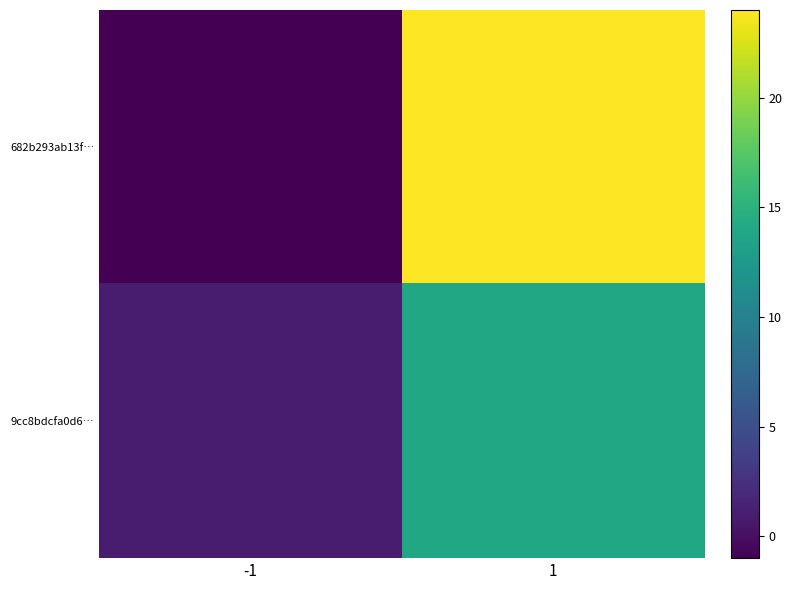

Between -1 and 1, which series saw the biggest shift?

682b293ab13f…